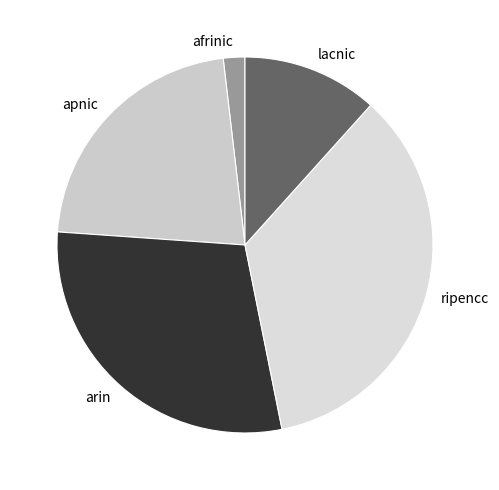

What is the smallest slice in the pie chart?

afrinic